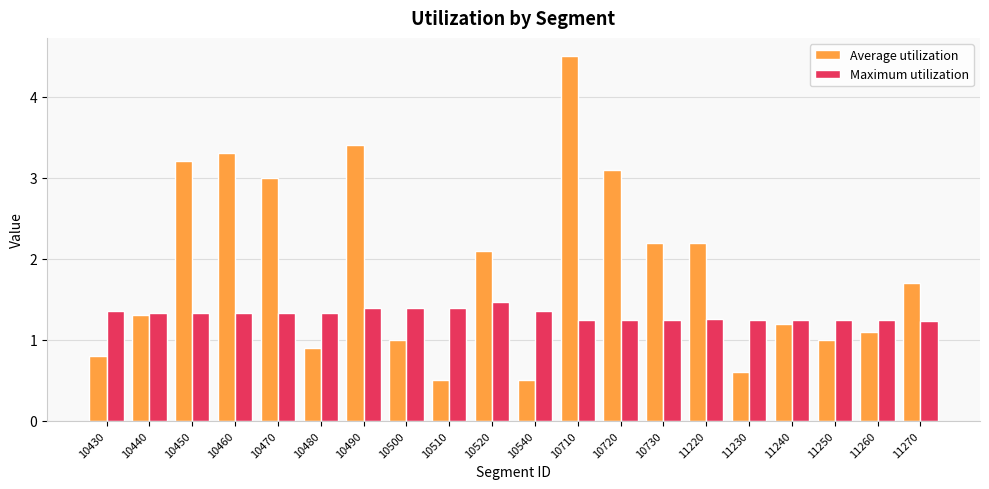

Rank the series by their average value, from lowest to highest.

Maximum utilization, Average utilization